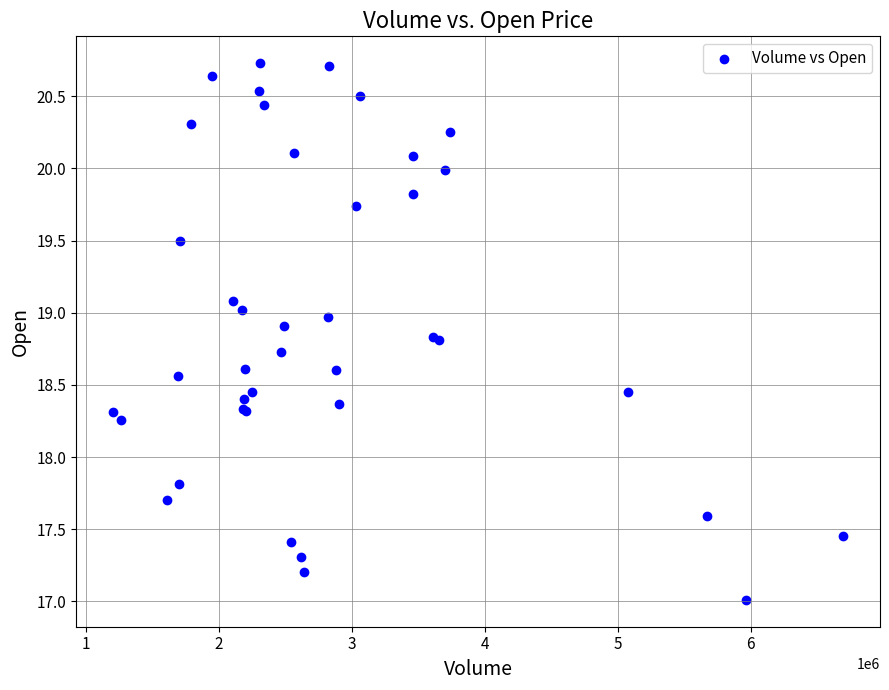

What Y value in the scatter plot is closest to 18?

17.8